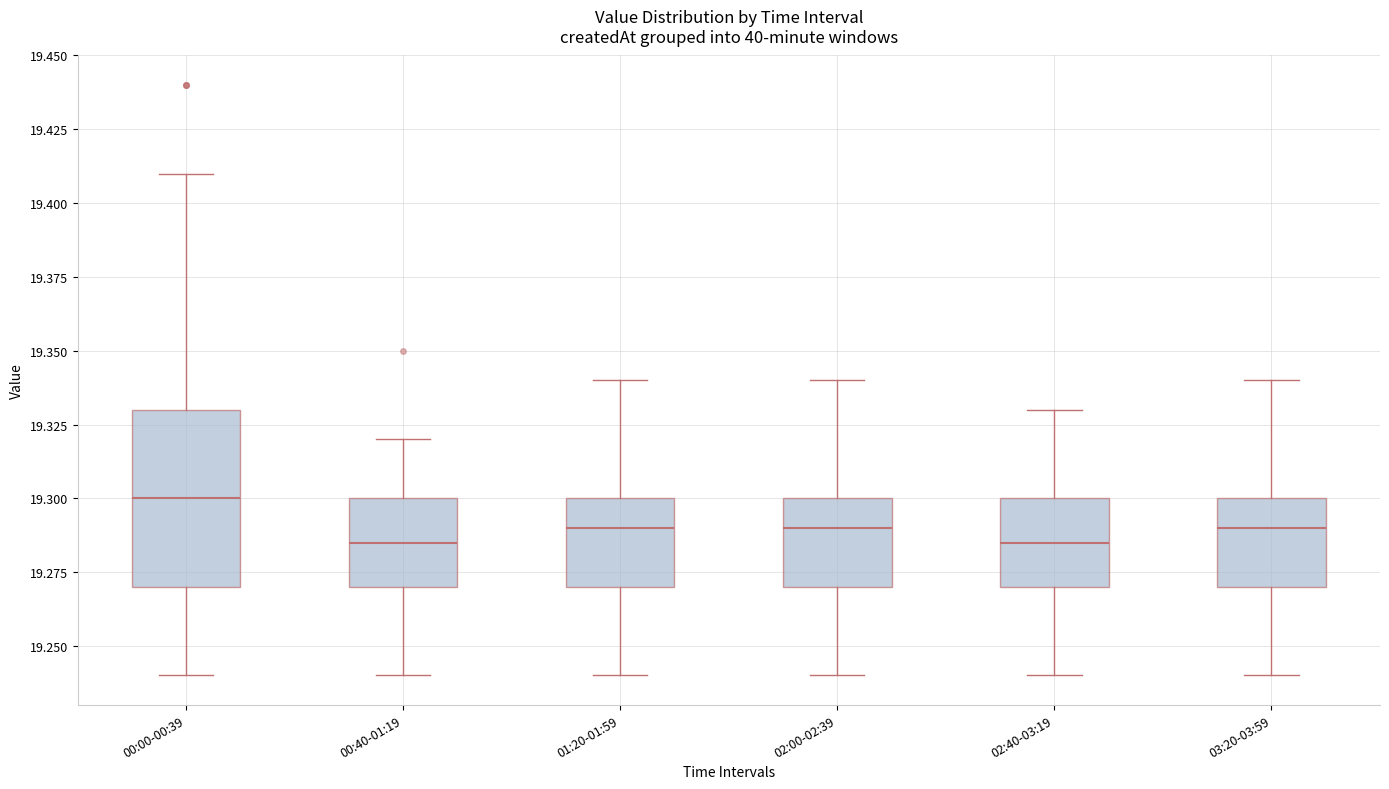

Reading left to right, read every box against the y-axis: the position of its median line, the range the box covers, and the ends of its whiskers. The values are not printed on the chart, so give them approximately, as read against the axis.

00:00-00:39: median 19.300, box 19.270 to 19.330, whiskers 19.240 to 19.410
00:40-01:19: median 19.285, box 19.270 to 19.300, whiskers 19.240 to 19.320
01:20-01:59: median 19.290, box 19.270 to 19.300, whiskers 19.240 to 19.340
02:00-02:39: median 19.290, box 19.270 to 19.300, whiskers 19.240 to 19.340
02:40-03:19: median 19.285, box 19.270 to 19.300, whiskers 19.240 to 19.330
03:20-03:59: median 19.290, box 19.270 to 19.300, whiskers 19.240 to 19.340